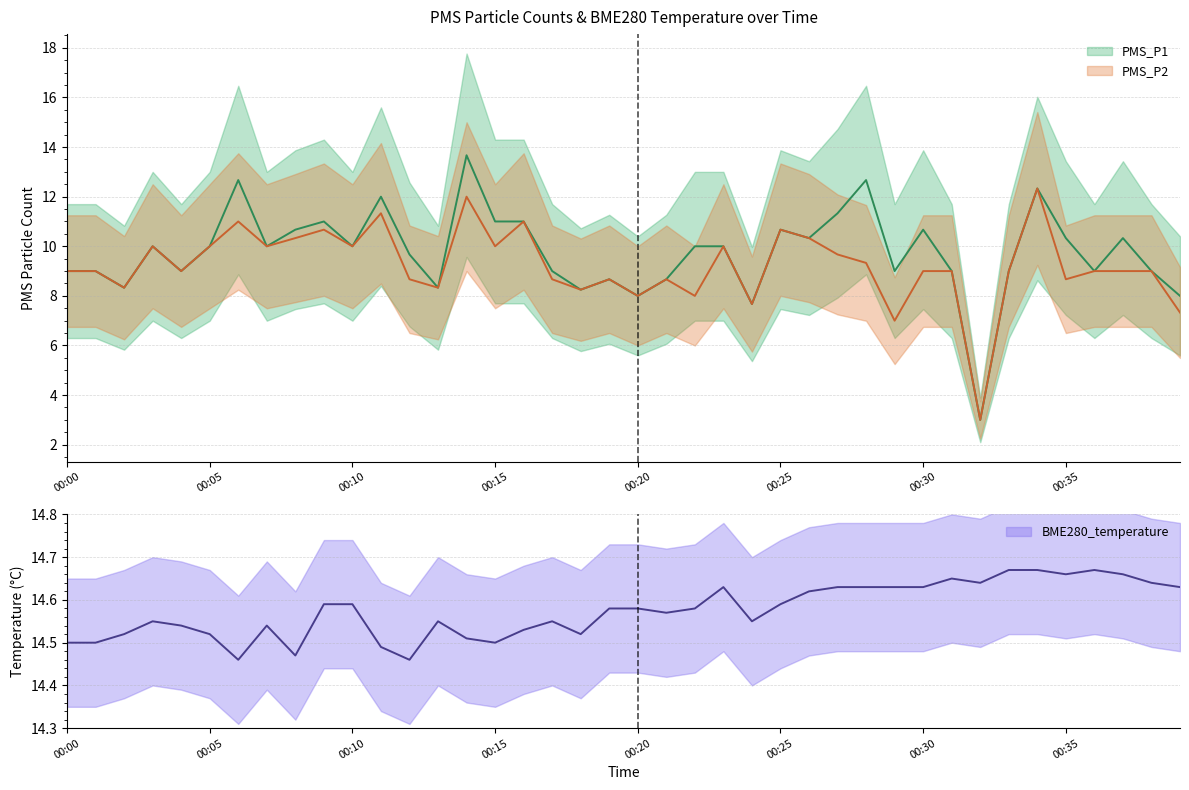

Is the value of PMS_P2 at 00:32 greater than the value of PMS_P1 at 00:32?

No